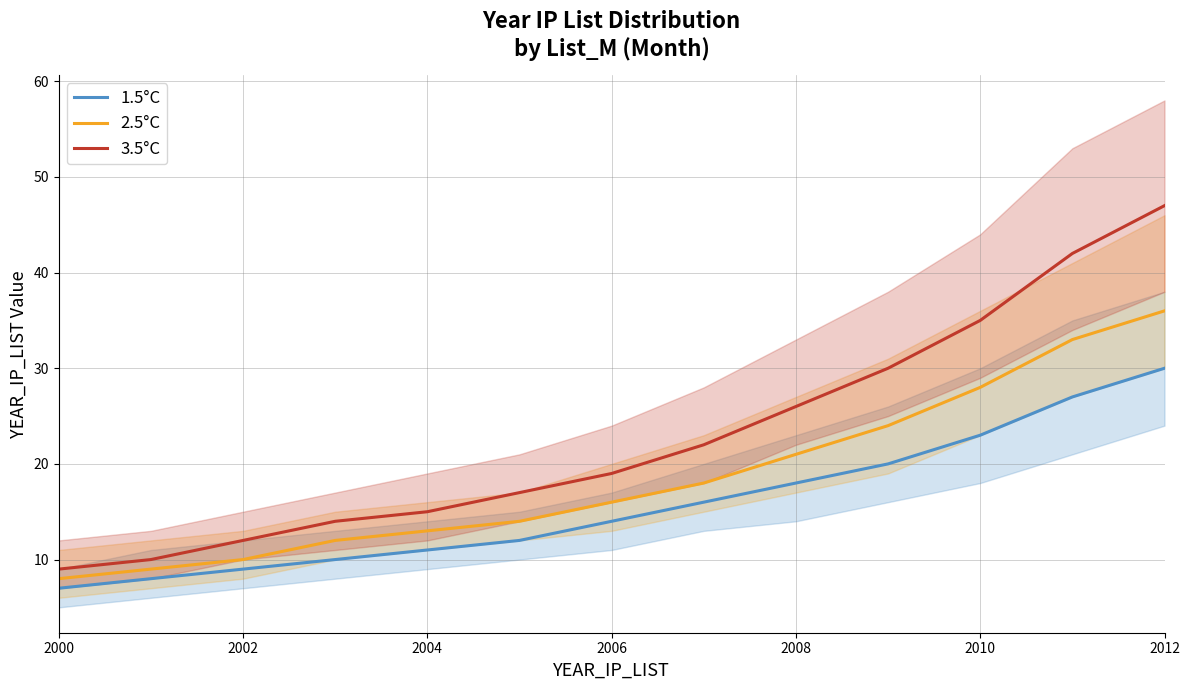

How many data points does each series have?

13